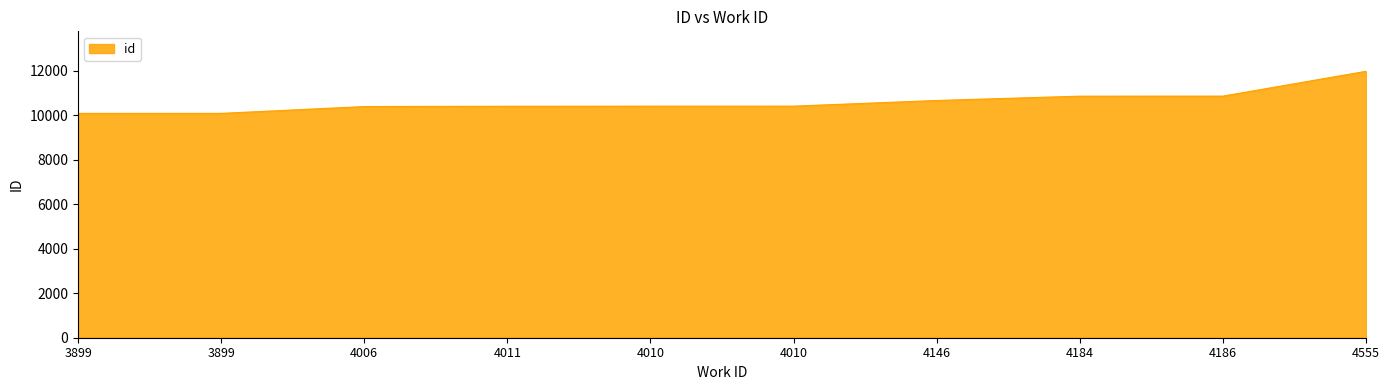

List the labels in order of value, largest first.

4555, 4186, 4184, 4146, 4010, 4010, 4011, 4006, 3899, 3899